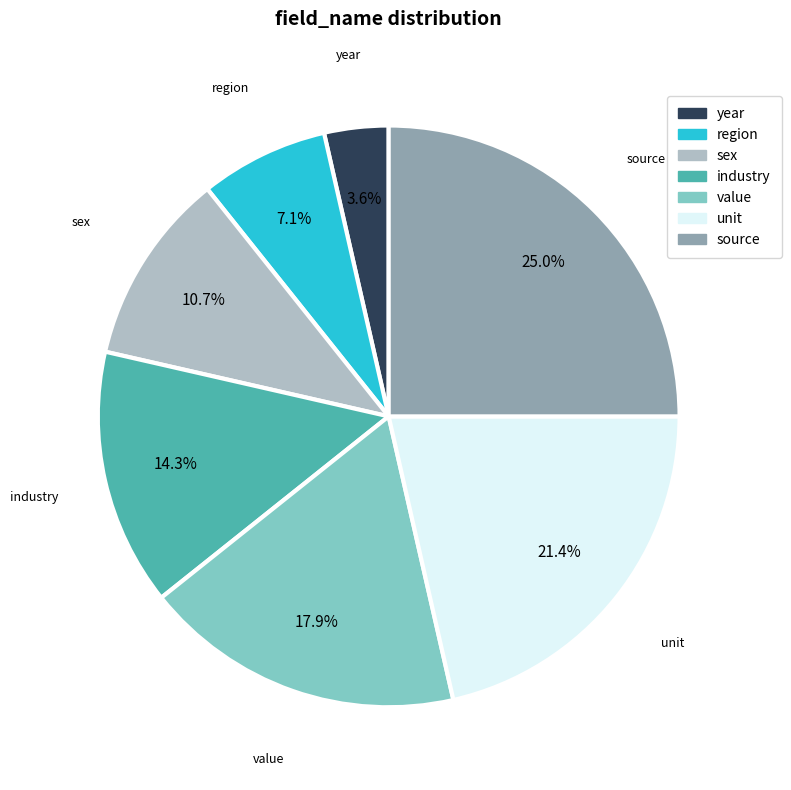

Approximately how many times larger is the value at unit compared to region?

3.0